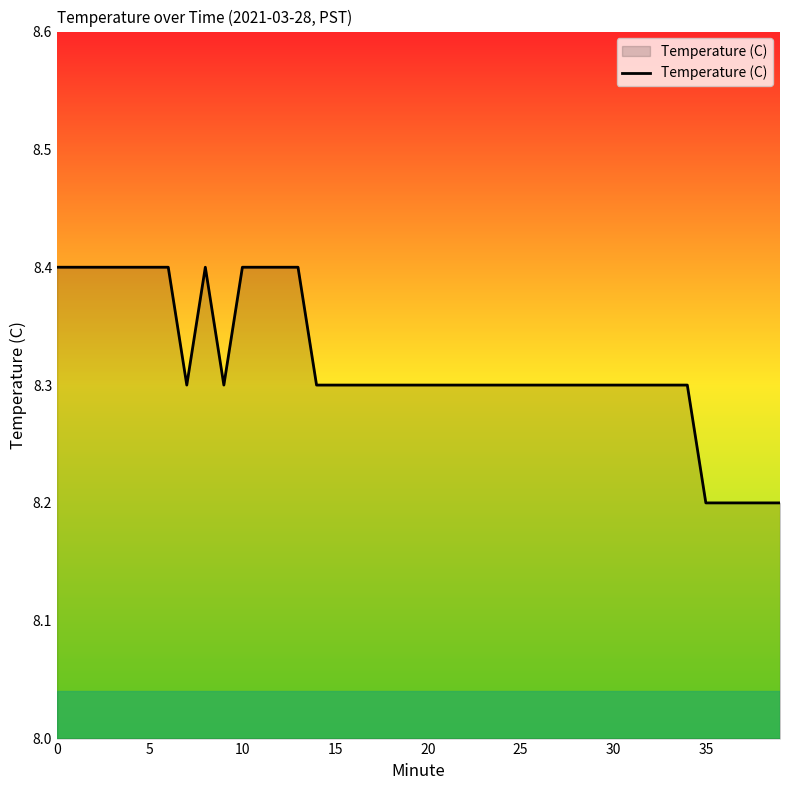

What is the minimum value shown in the chart?

8.2